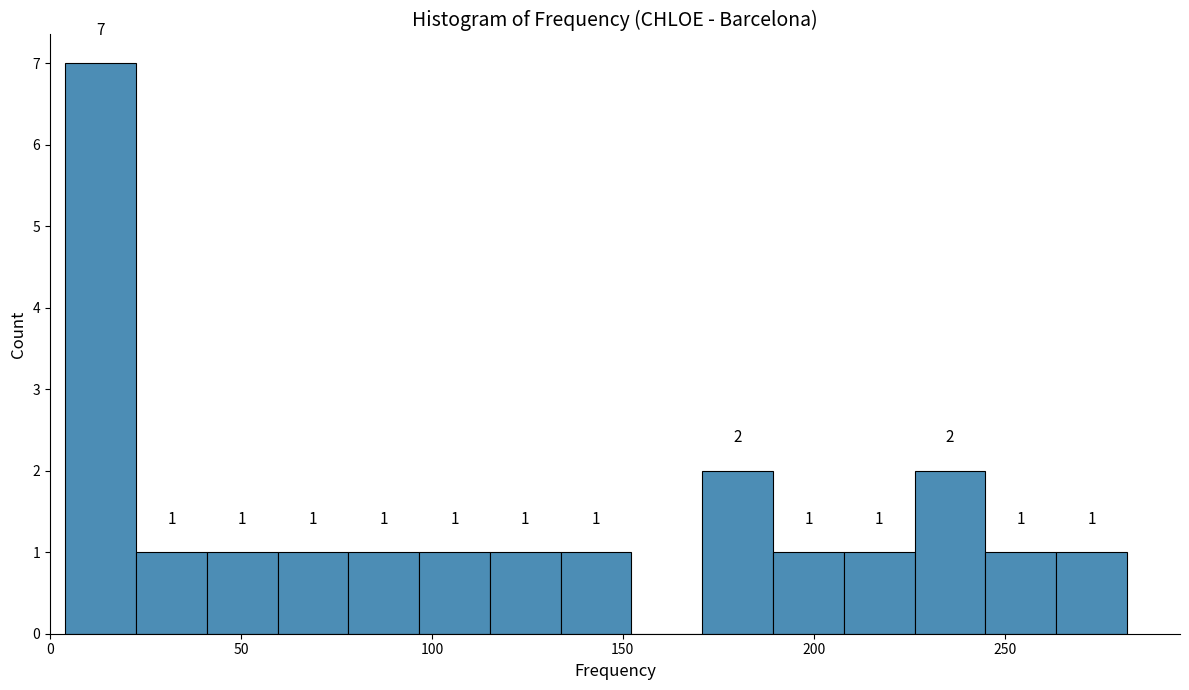

Read against the x-axis, roughly where is the centre of the tallest bar?

15